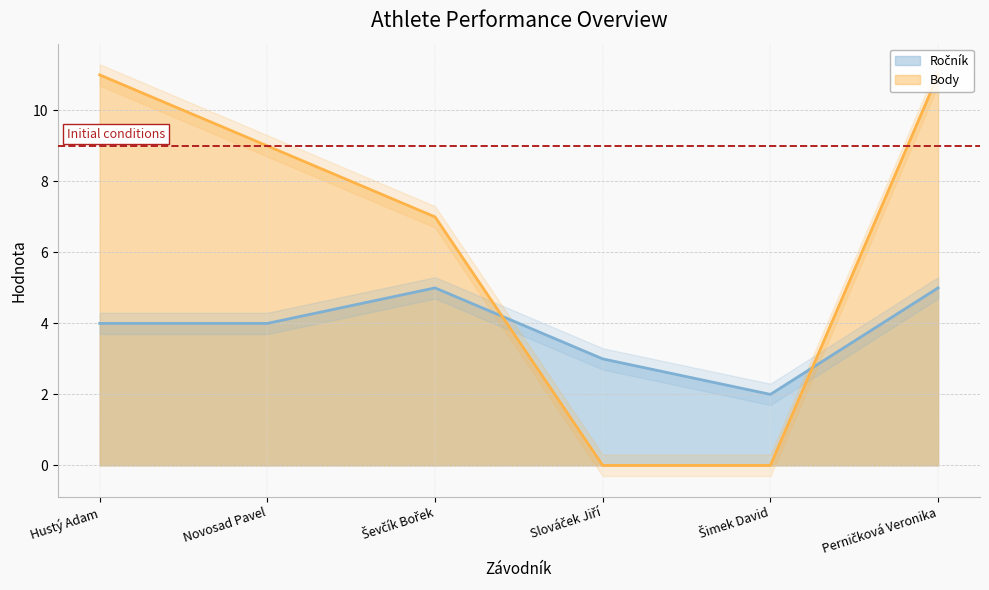

How many lines are shown in the chart?

2